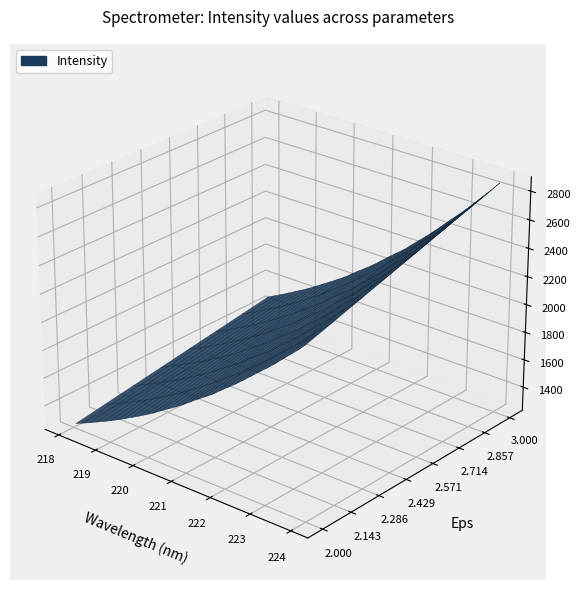

Reading left to right, extract all data points from this chart.

x: 218.1	218.3	218.4	218.6	218.8	219.0	219.2	219.4	219.6	219.8	220.0	220.2	220.4	220.5	220.7	220.9	221.1	221.3	221.5	221.7	221.9	222.1	222.3	222.5	222.6	222.8	223.0	223.2	223.4	223.6	223.8	224.0
y: 1485.2	1513.4	1541.3	1572.0	1601.9	1632.4	1664.6	1698.8	1734.0	1769.0	1805.2	1842.4	1885.0	1925.9	1965.8	2008.5	2054.7	2101.6	2145.5	2189.5	2242.2	2292.5	2343.2	2397.0	2452.6	2508.5	2563.0	2619.4	2680.3	2740.8	2800.4	2865.4